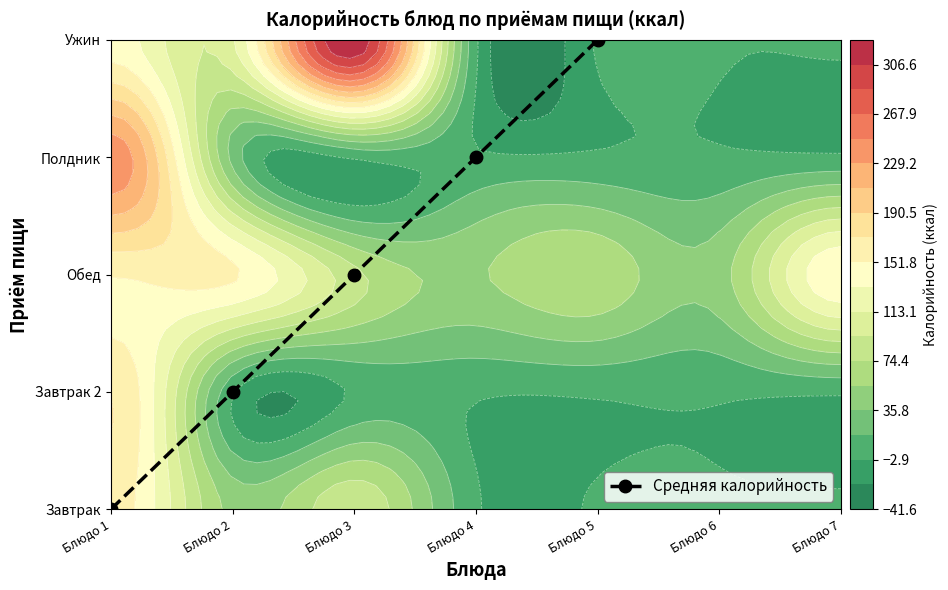

Which label corresponds to the largest value in the chart?

Блюдо 5